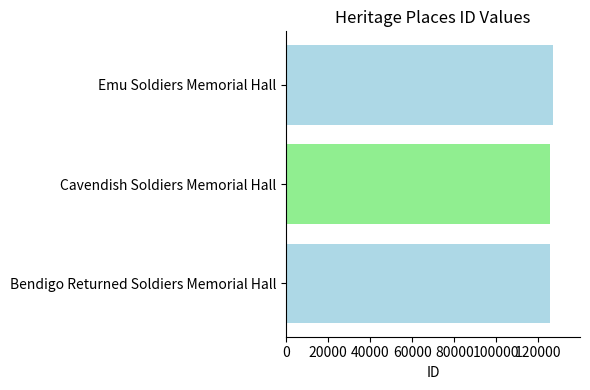

What is the sum of the values at Cavendish Soldiers Memorial Hall and Emu Soldiers Memorial Hall?

252656